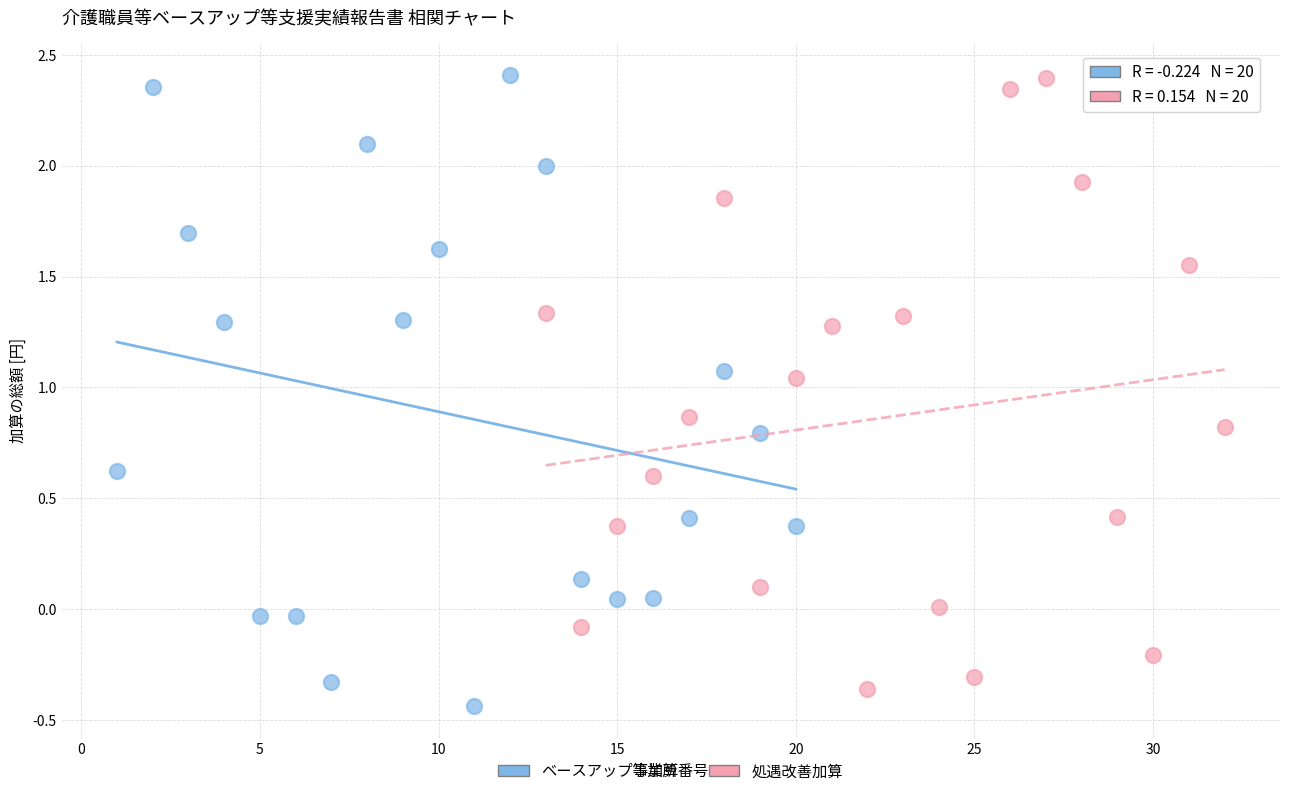

What are all the series names shown in the legend?

ベースアップ等加算, 処遇改善加算